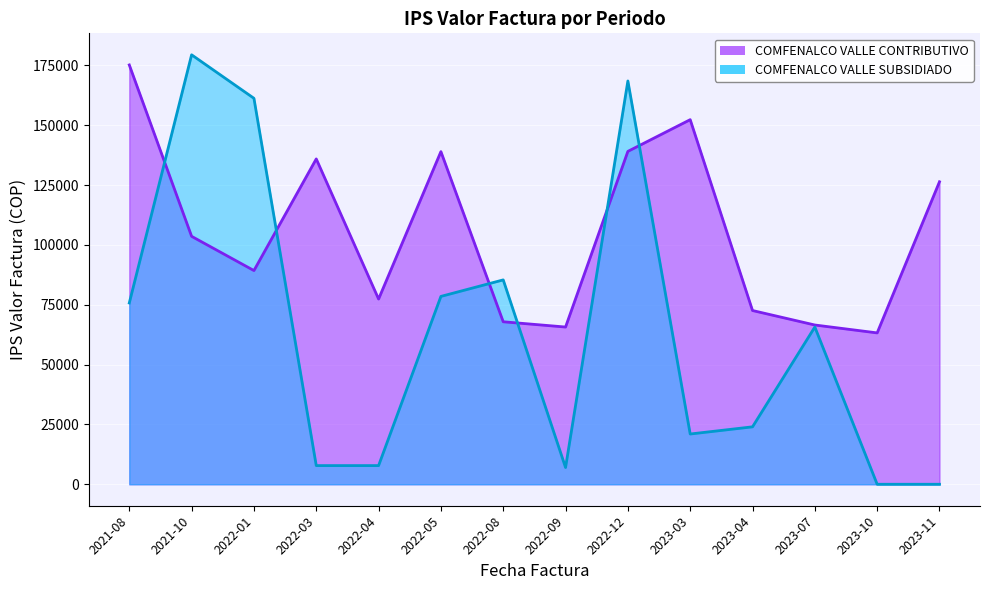

What is the difference between the maximum and second lowest values in the COMFENALCO VALLE CONTRIBUTIVO series?

109520